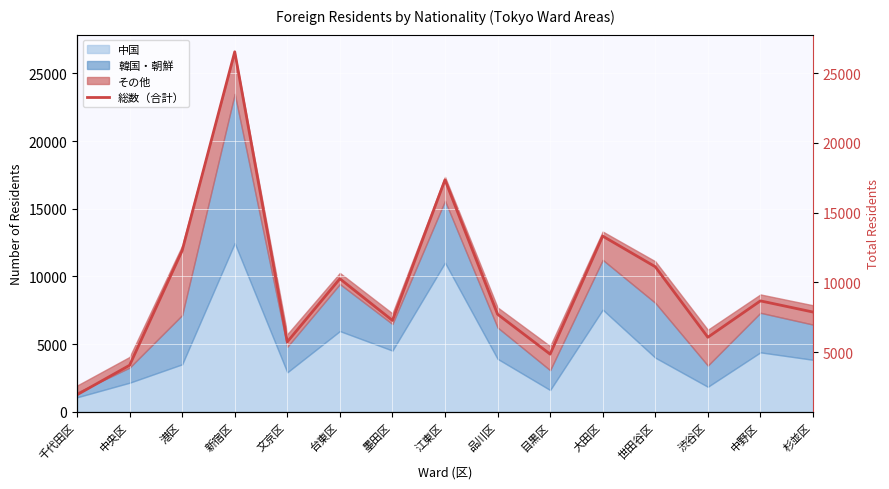

At which category does the chart reach its minimum across all series?

千代田区